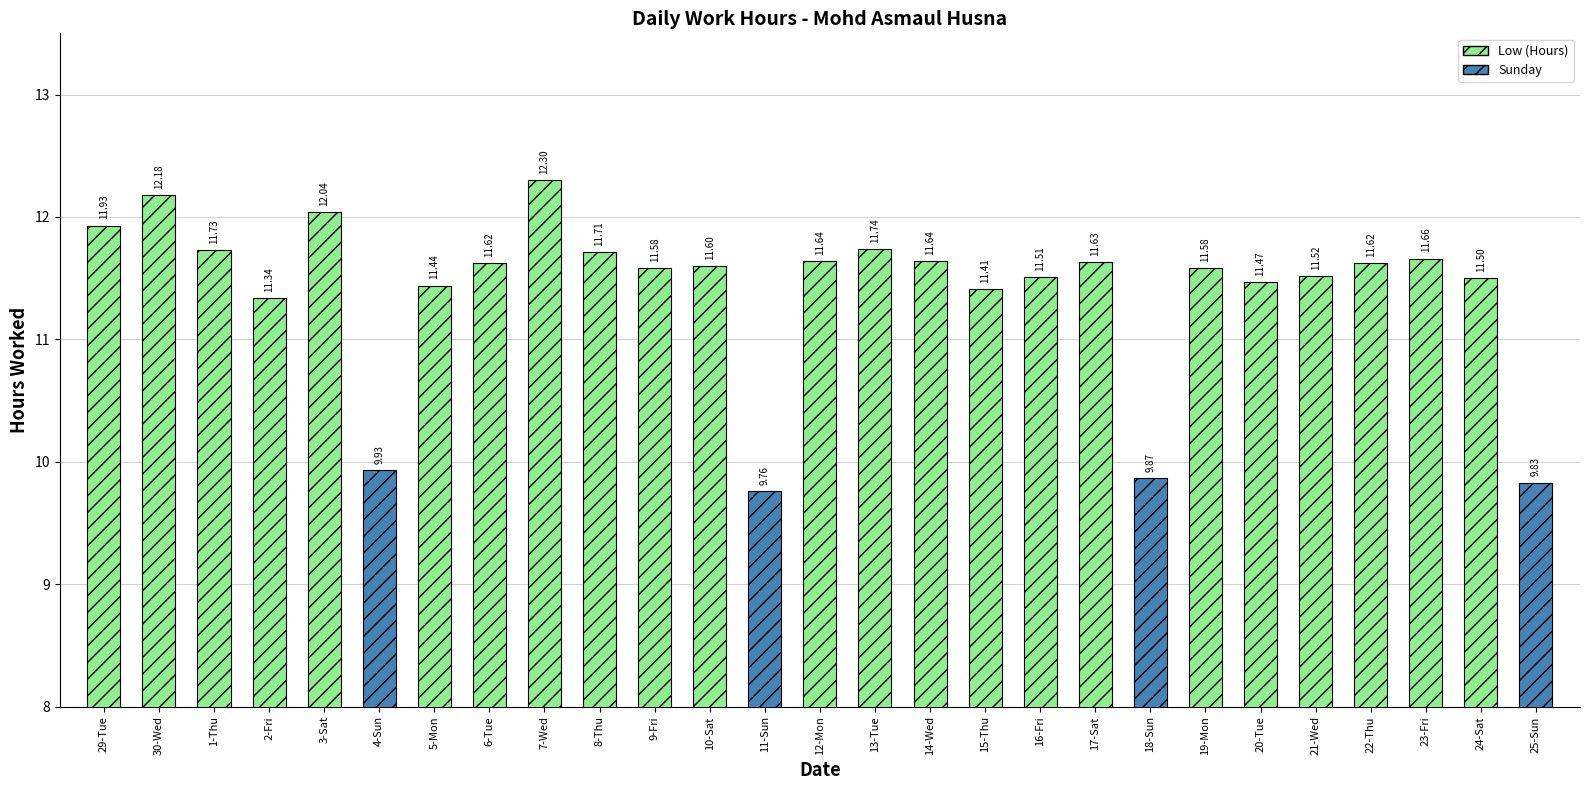

What is the difference between the maximum and minimum values?

2.5